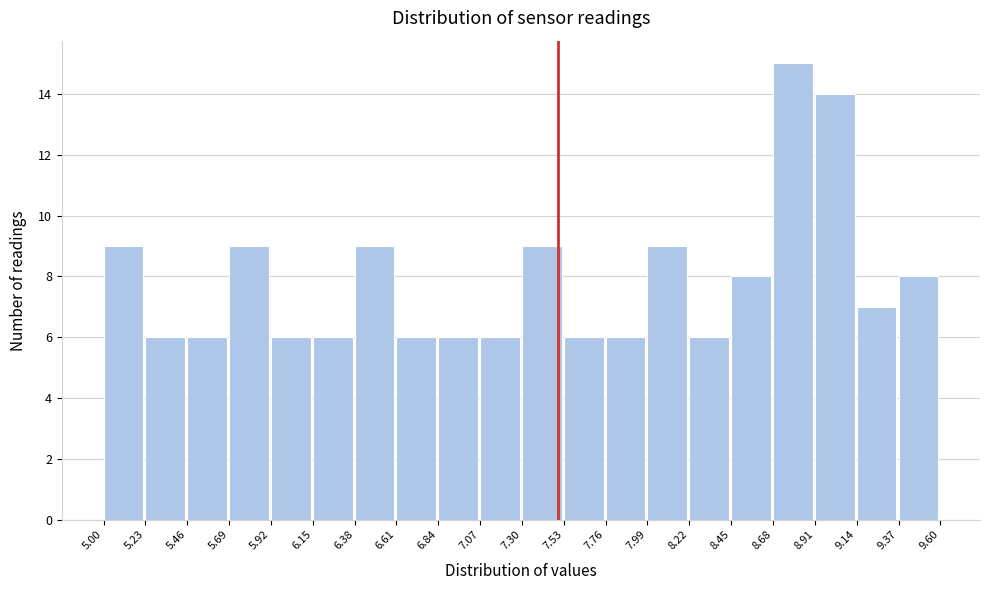

Reading left to right, transcribe this chart: for each bar, give the range it covers on the x-axis and its height. The values are not printed on the chart, so give them approximately, as read against the axis.

5.00 to 5.23: 9
5.23 to 5.46: 6
5.46 to 5.69: 6
5.69 to 5.92: 9
5.92 to 6.15: 6
6.15 to 6.38: 6
6.38 to 6.61: 9
6.61 to 6.84: 6
6.84 to 7.07: 6
7.07 to 7.30: 6
7.30 to 7.53: 9
7.53 to 7.76: 6
7.76 to 7.99: 6
7.99 to 8.22: 9
8.22 to 8.45: 6
8.45 to 8.68: 8
8.68 to 8.91: 15
8.91 to 9.14: 14
9.14 to 9.37: 7
9.37 to 9.60: 8